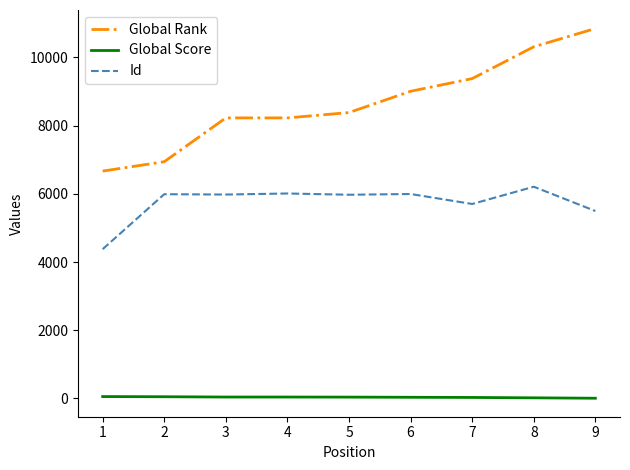

At how many categories does at least one series exceed 816?

9